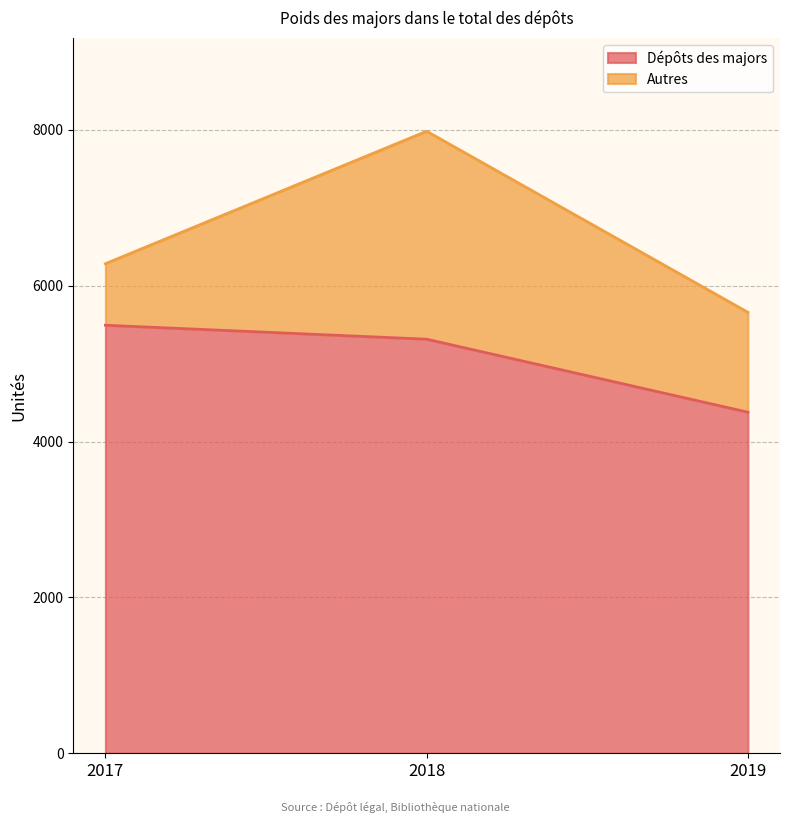

Which label corresponds to the smallest value in the chart?

2019